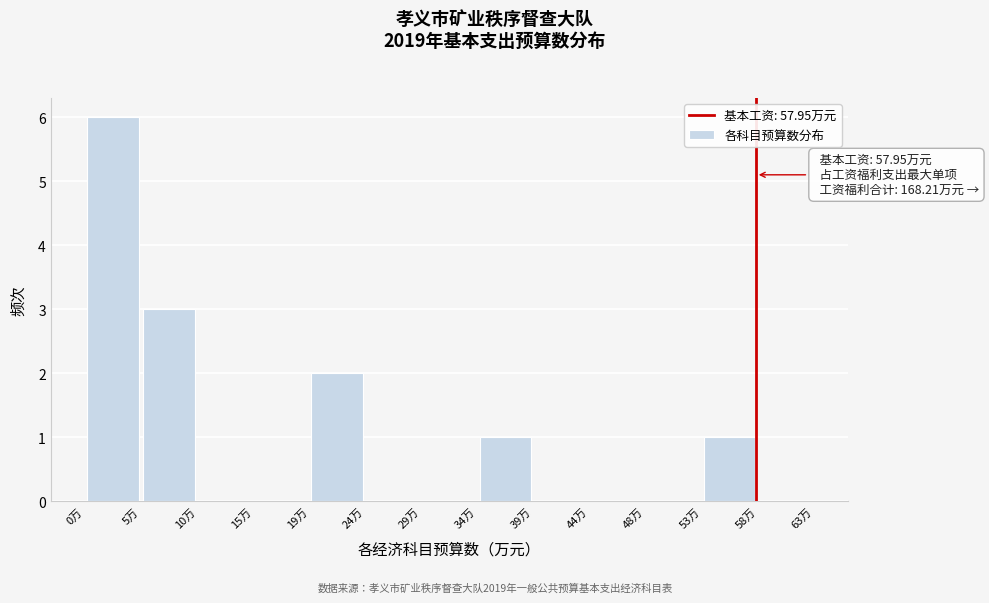

Over which range of the x-axis is the bar tallest?

0.0 to 5.0